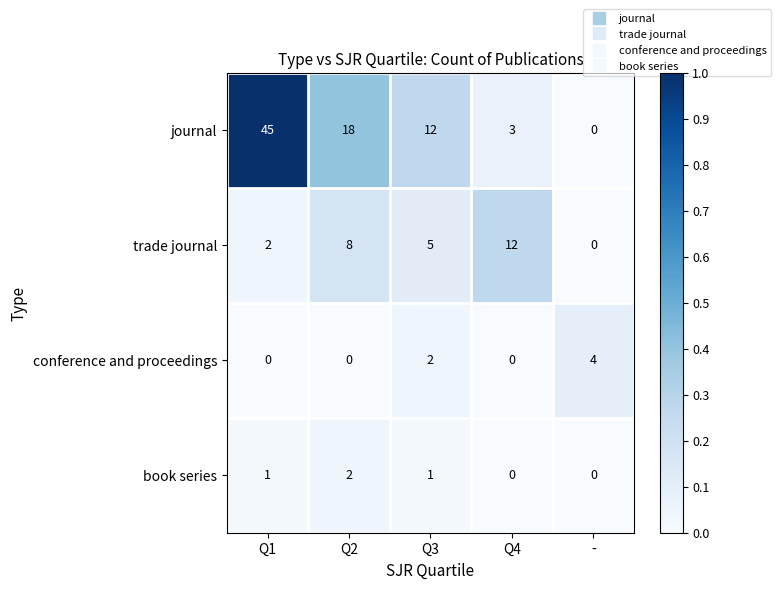

Reading left to right, extract all data points from this chart.

journal: 45	18	12	3	0
trade journal: 2	8	5	12	0
conference and proceedings: 0	0	2	0	4
book series: 1	2	1	0	0